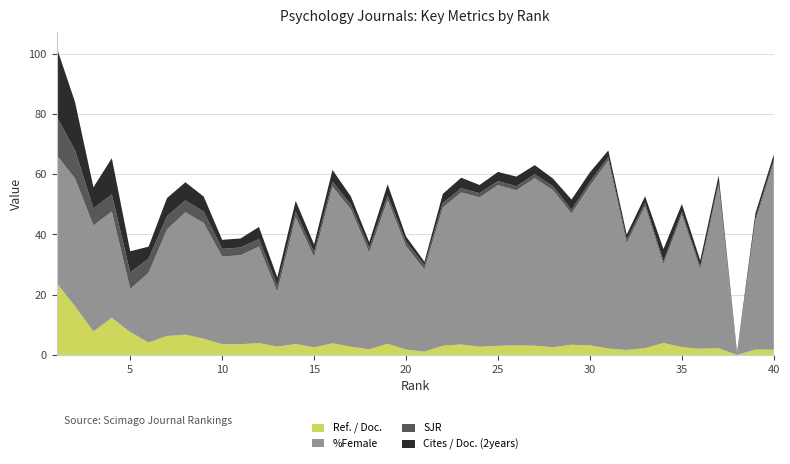

Reading left to right, transcribe all the data shown in this chart.

Ref. / Doc.: 23.9	16.1	7.8	12.3	7.6	4.1	6.3	6.7	5.4	3.5	3.5	4.0	2.8	3.6	2.5	3.9	2.7	1.9	3.7	1.8	1.1	3.1	3.5	2.7	3.0	3.2	3.0	2.6	3.4	3.2	2.1	1.7	2.2	4.0	2.6	2.0	2.2	0.0	1.8	1.8
%Female: 42.4	42.5	35.2	35.3	14.3	23.2	35.4	40.6	38.4	29.1	29.6	32.0	18.2	42.0	30.0	52.0	45.6	32.1	47.7	34.3	27.3	45.9	50.5	49.6	53.3	51.5	55.6	52.1	43.5	53.0	62.5	35.5	47.1	26.2	43.9	26.3	54.1	0.0	42.5	62.2
SJR: 12.8	9.3	5.7	5.7	5.5	4.7	4.4	4.0	3.8	2.6	2.6	2.5	2.0	1.9	1.7	1.7	1.6	1.6	1.6	1.5	1.5	1.4	1.4	1.4	1.4	1.4	1.3	1.3	1.3	1.2	1.2	1.2	1.1	1.0	1.0	1.0	0.9	0.9	0.9	0.9
Cites / Doc. (2years): 23.0	16.0	7.0	12.0	7.0	4.0	6.0	6.0	5.0	3.0	3.0	4.0	2.8	3.6	2.5	3.9	2.7	1.9	3.7	1.8	1.1	3.1	3.5	2.7	3.0	3.2	3.0	2.6	3.4	3.2	2.1	1.7	2.2	4.0	2.6	2.0	2.2	0.0	1.8	1.8